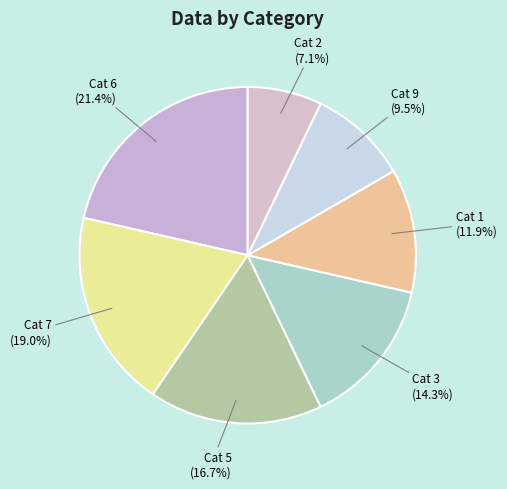

Which category has the smallest portion of the pie?

Cat 2